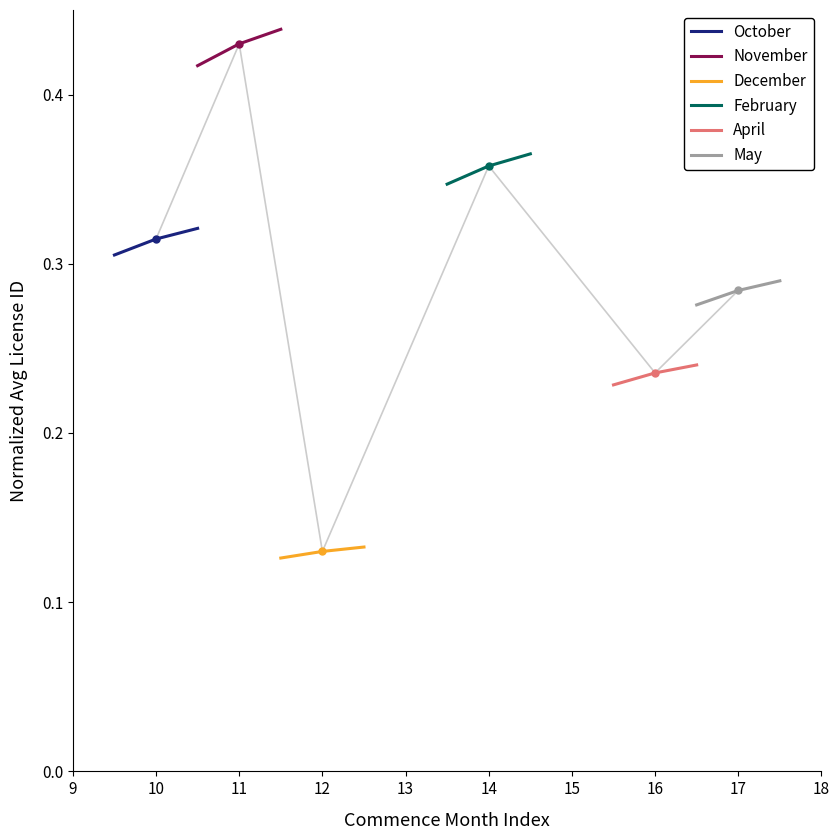

How many October values are between 0 and 1?

3